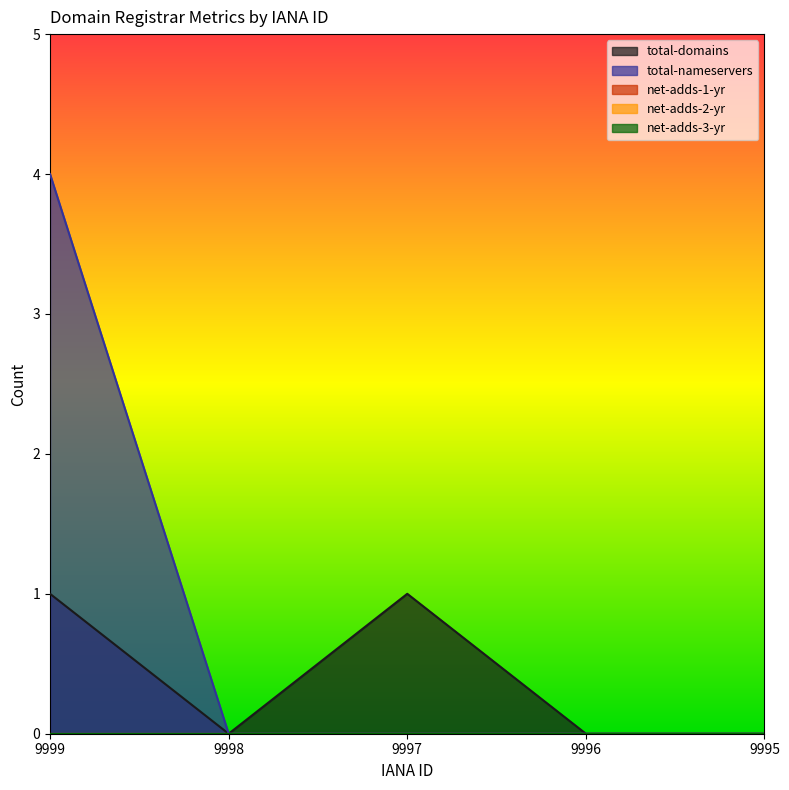

List the series in order of their peak value, lowest first.

net-adds-1-yr, net-adds-2-yr, net-adds-3-yr, total-domains, total-nameservers